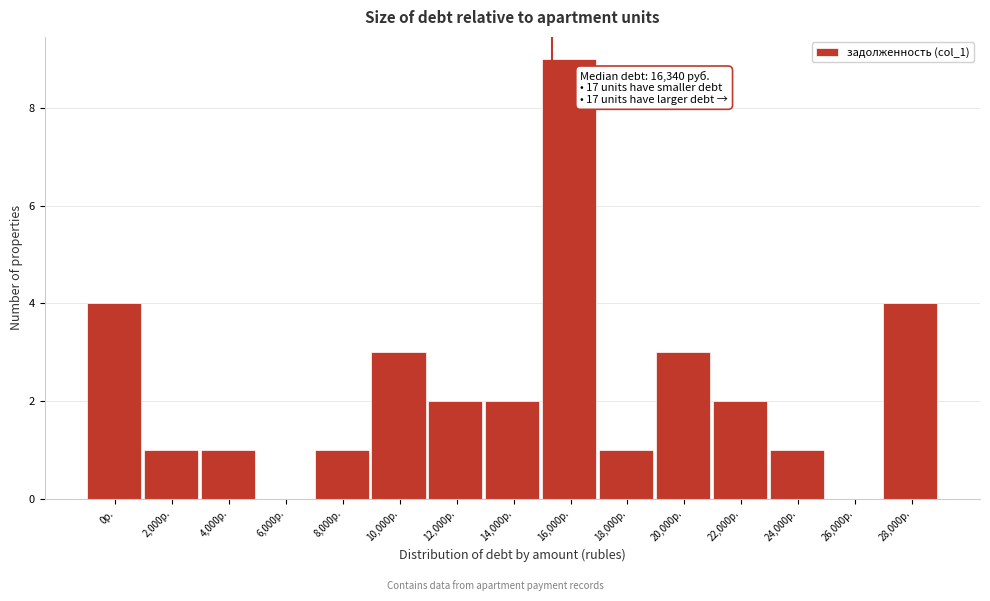

Reading right to left, transcribe all the data shown in this chart.

28,000р.=4	26,000р.=0	24,000р.=1	22,000р.=2	20,000р.=3	18,000р.=1	16,000р.=9	14,000р.=2	12,000р.=2	10,000р.=3	8,000р.=1	6,000р.=0	4,000р.=1	2,000р.=1	0р.=4